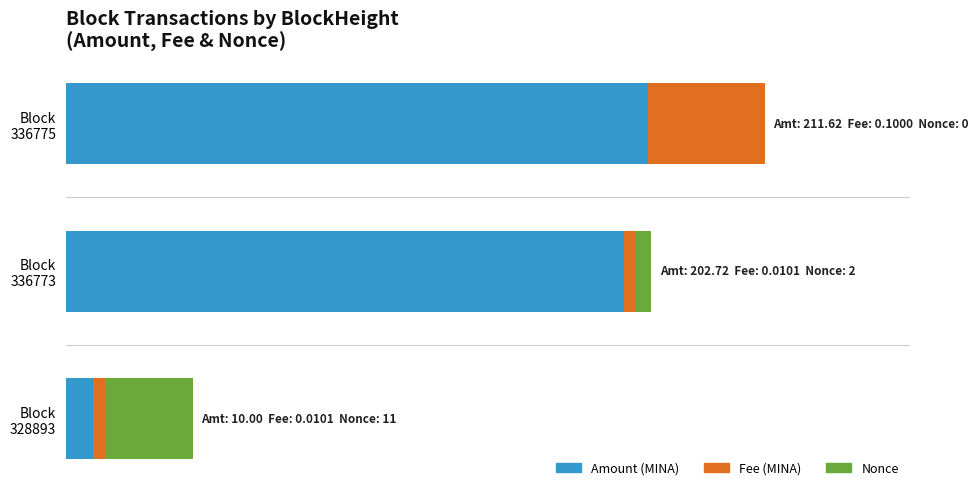

Count the number of data series in this chart.

3